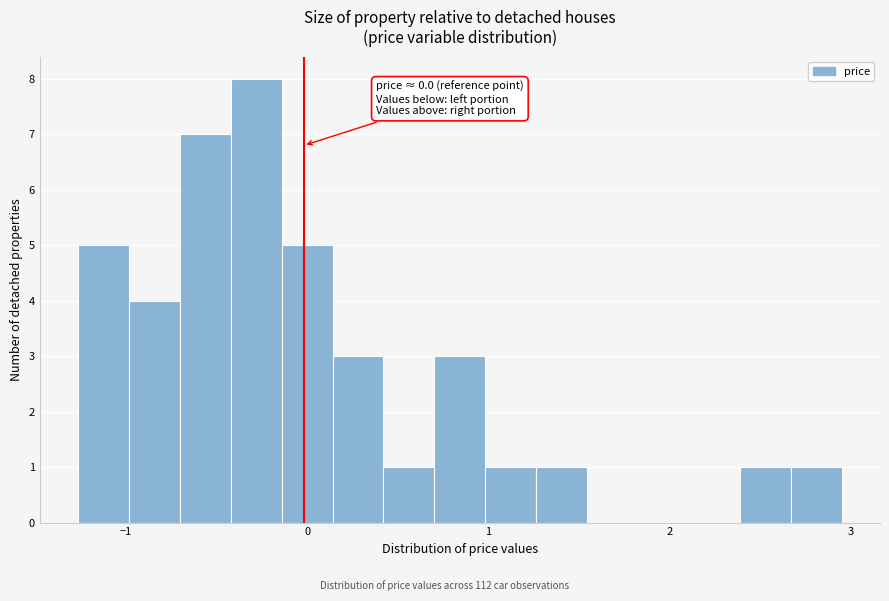

Around what value on the x-axis is the tallest bar? Give the approximate position of its centre, as read against the axis.

-0.3